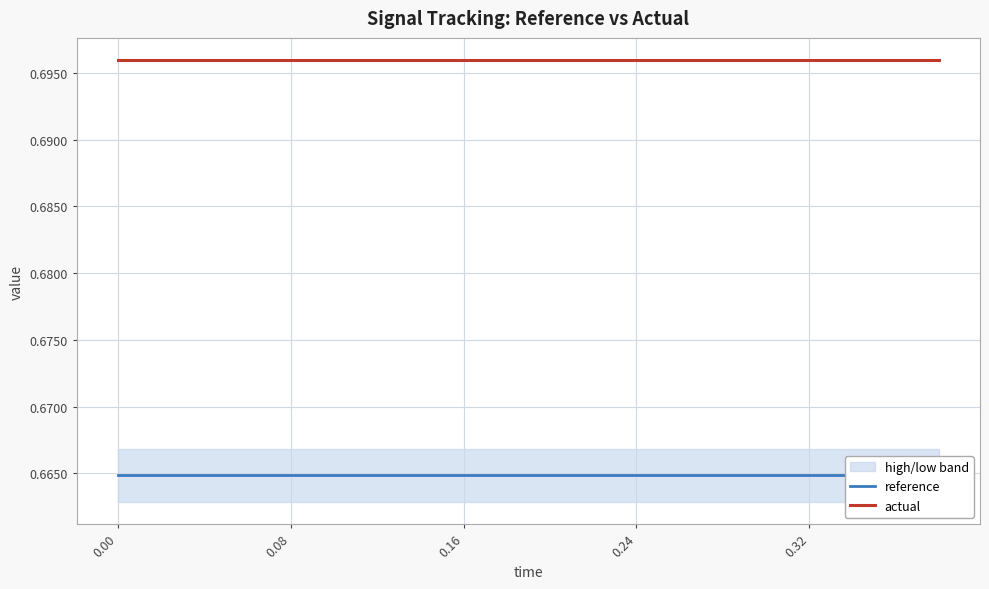

How many data points does each series have?

20